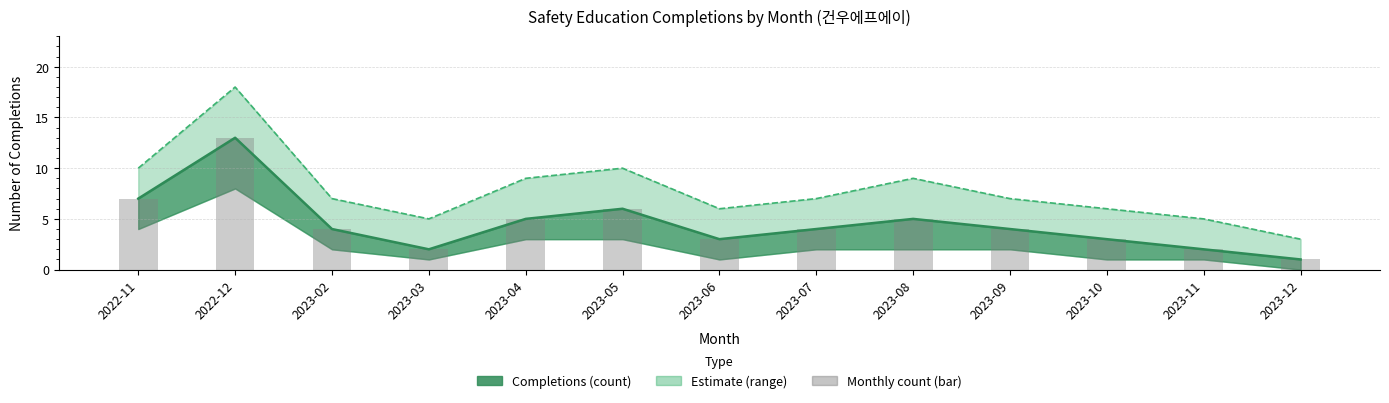

Rank the categories by value from lowest to highest.

2023-12, 2023-03, 2023-11, 2023-06, 2023-10, 2023-02, 2023-07, 2023-09, 2023-04, 2023-08, 2023-05, 2022-11, 2022-12